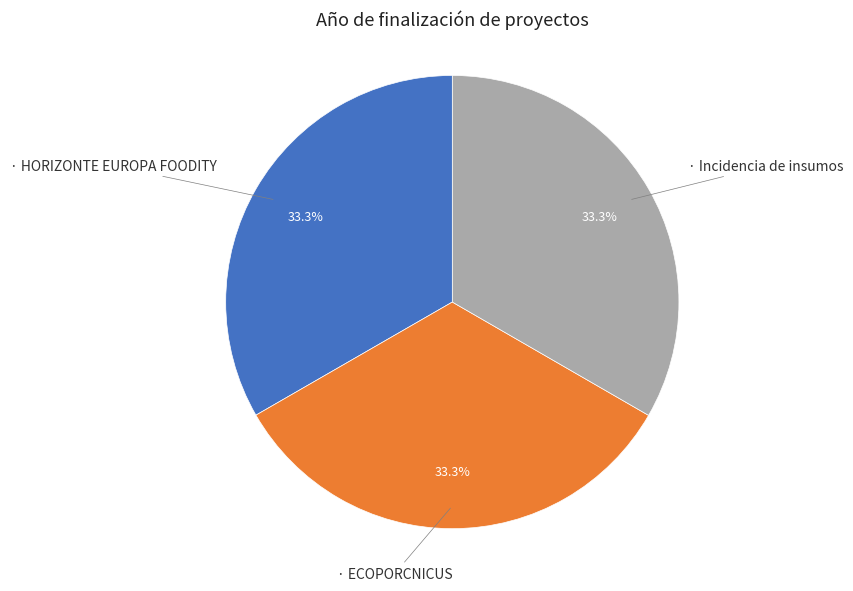

How many slices are in this pie chart?

3